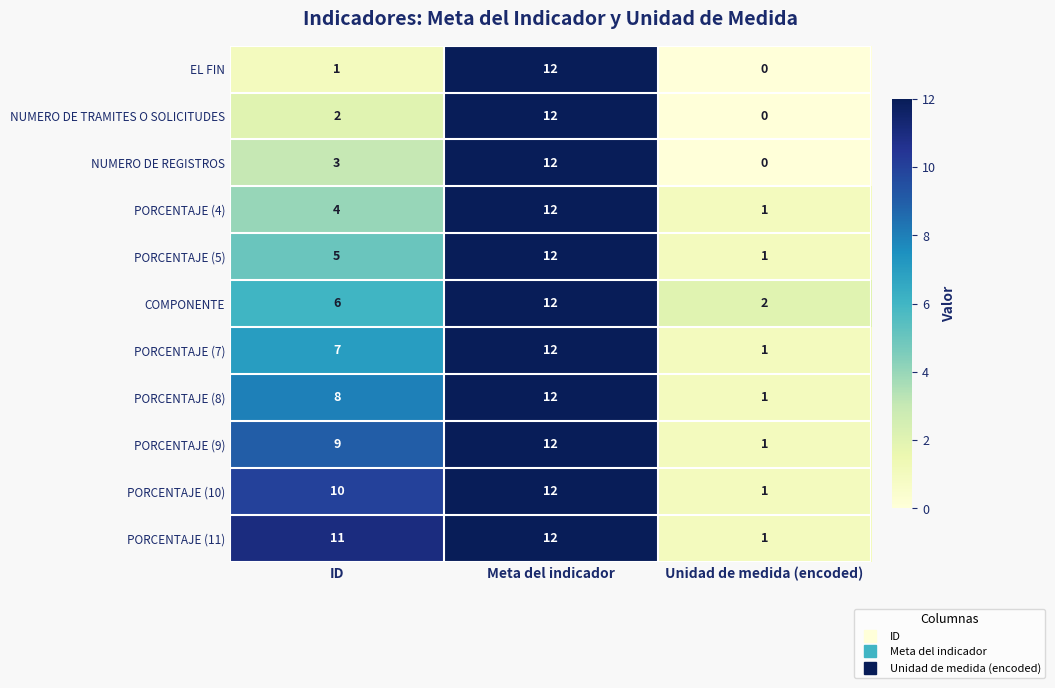

Rank the categories by PORCENTAJE (8) value from lowest to highest.

Unidad de medida (encoded), ID, Meta del indicador